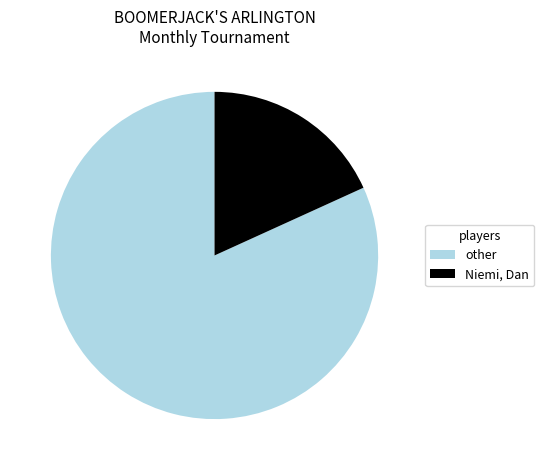

Do other and Niemi, Dan together represent more than half of the pie?

Yes